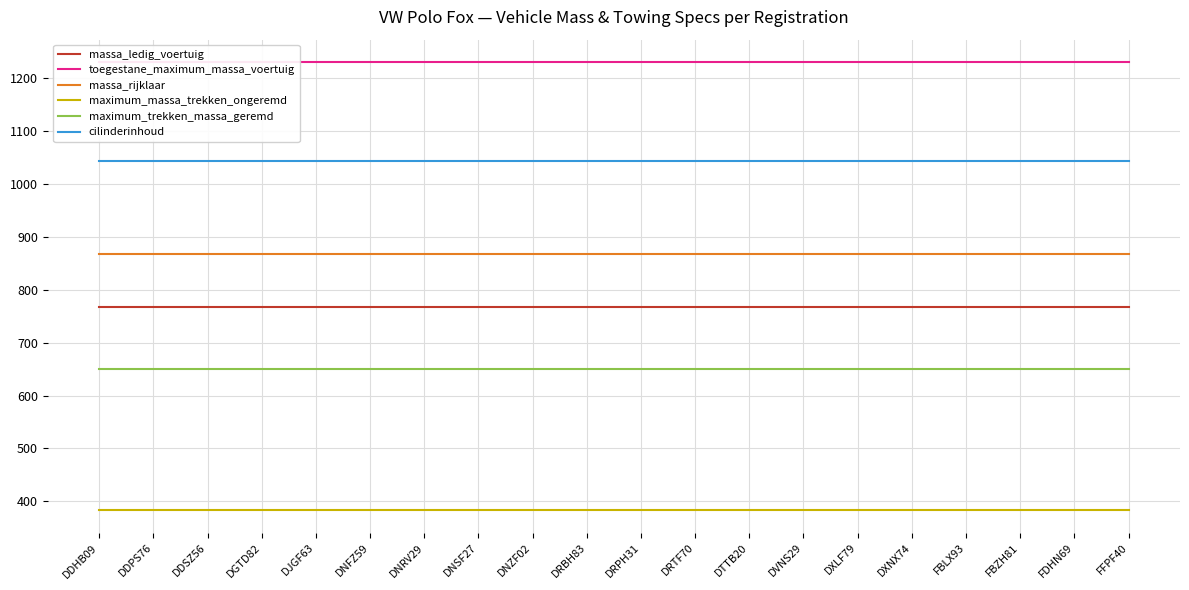

At which category is the sum across all series the highest?

DDHB09